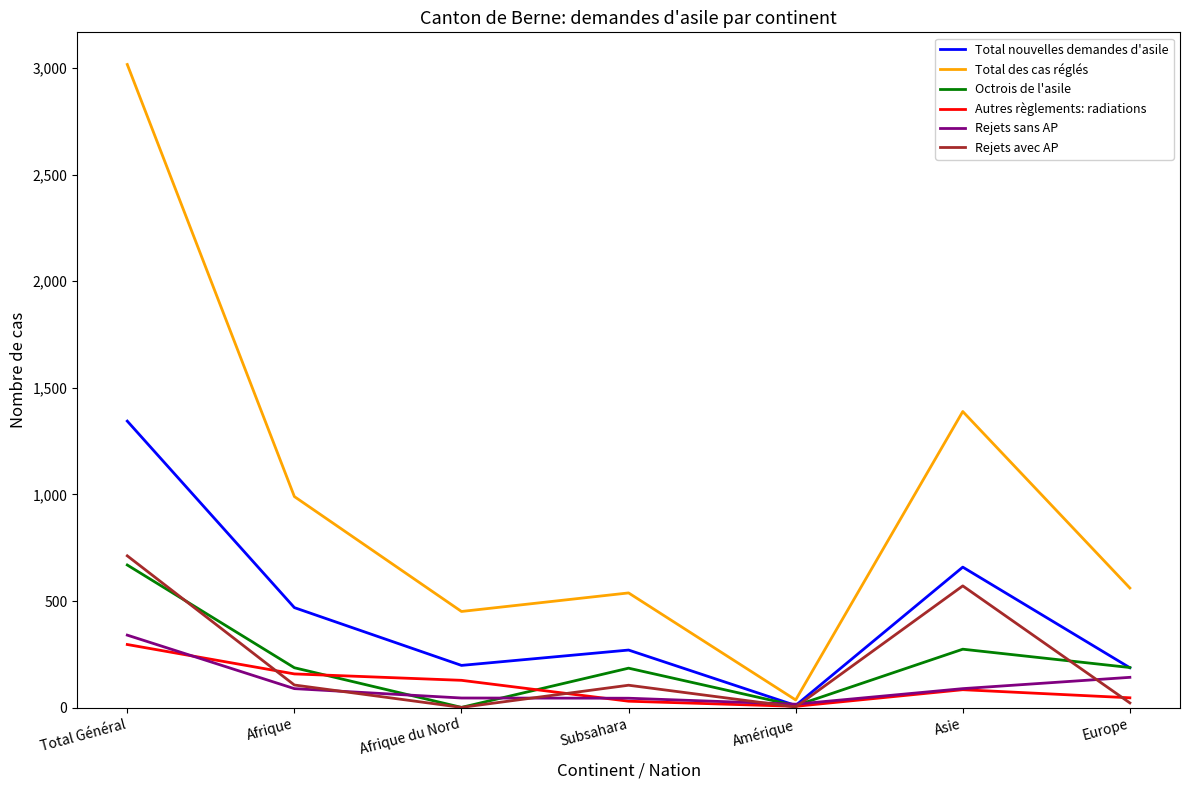

Which category has the highest value in the Total des cas réglés series?

Total Général